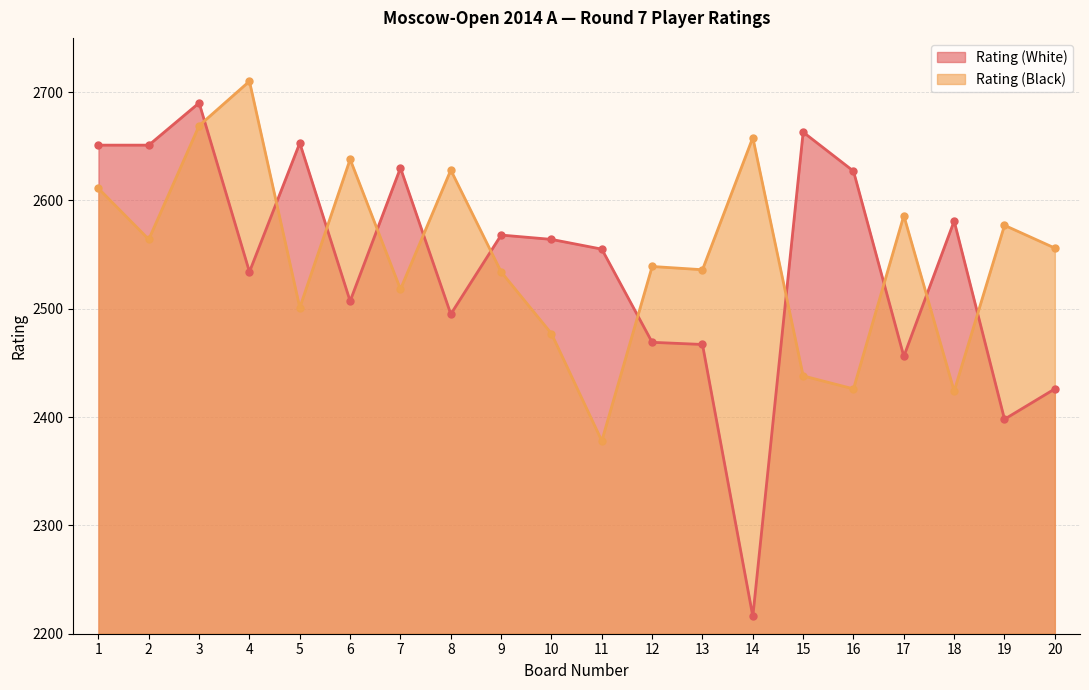

Which category has the highest value across all series?

4